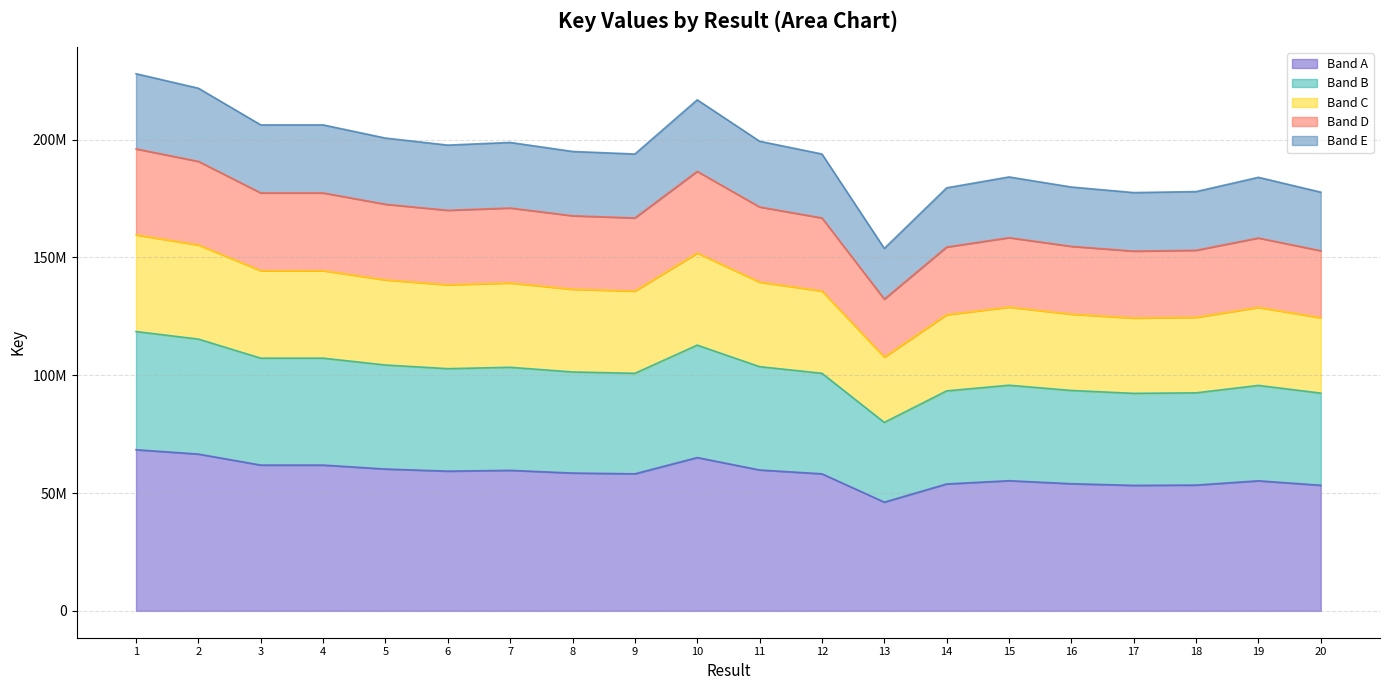

What is the ratio of the value at 7 to the value at 11?

1.0